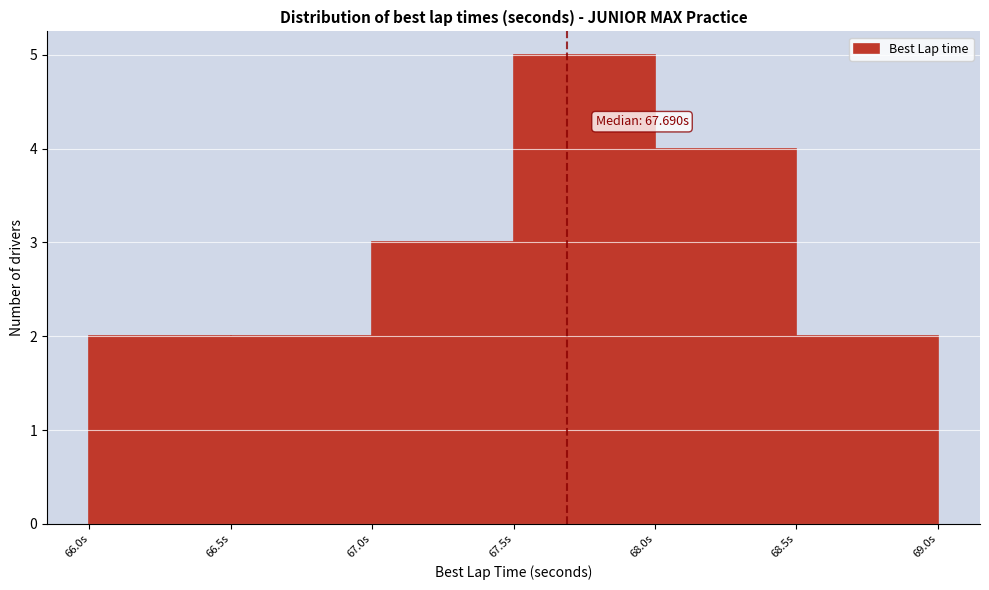

Over which range of the x-axis is the bar tallest?

67.5 to 68.0